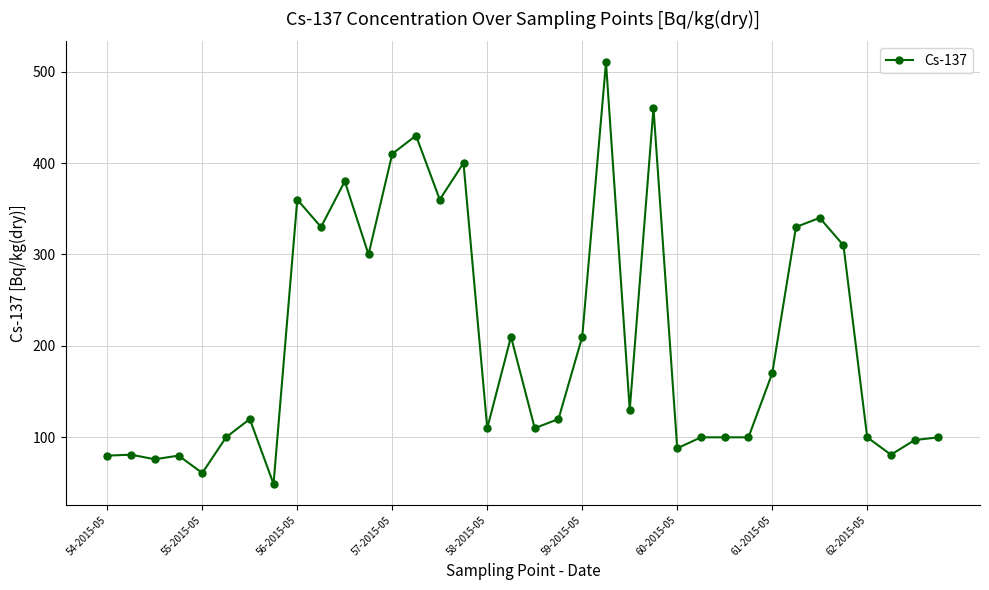

What is the difference between the maximum and minimum values?

461